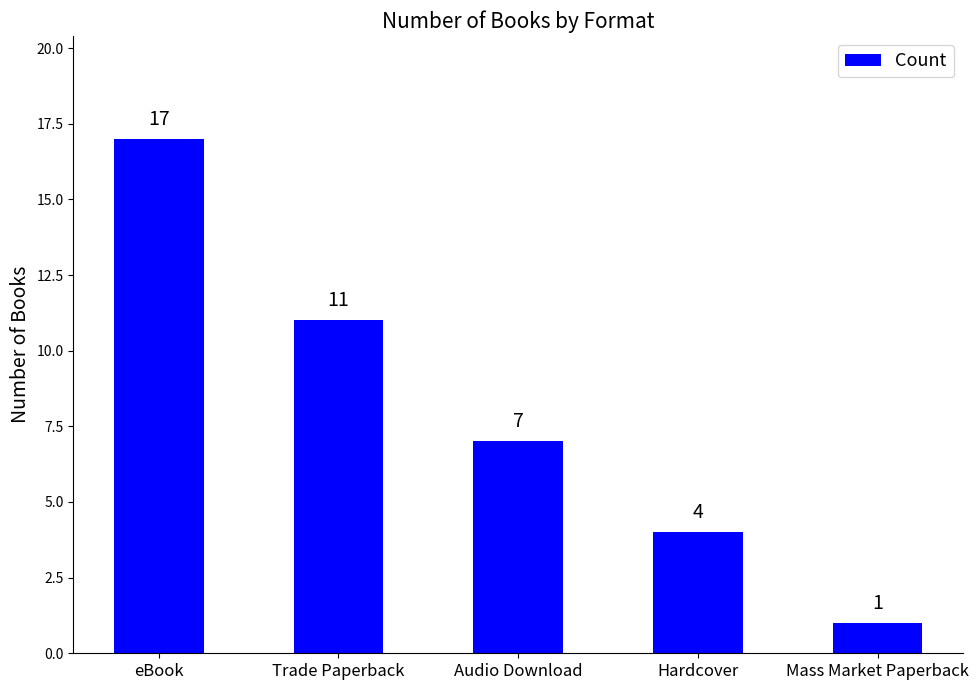

What is the label of the 2nd bar from the left?

Trade Paperback